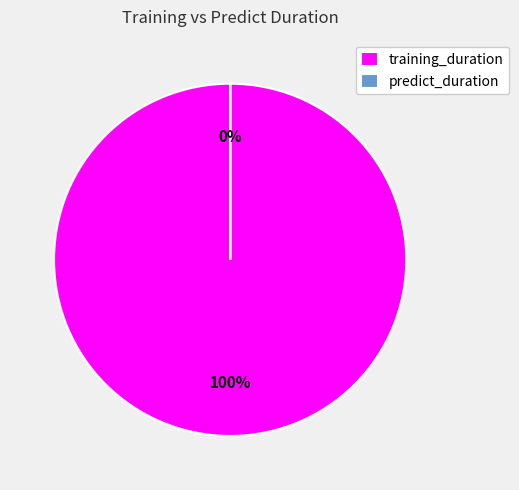

To the nearest percent, what is the average slice percentage?

50%